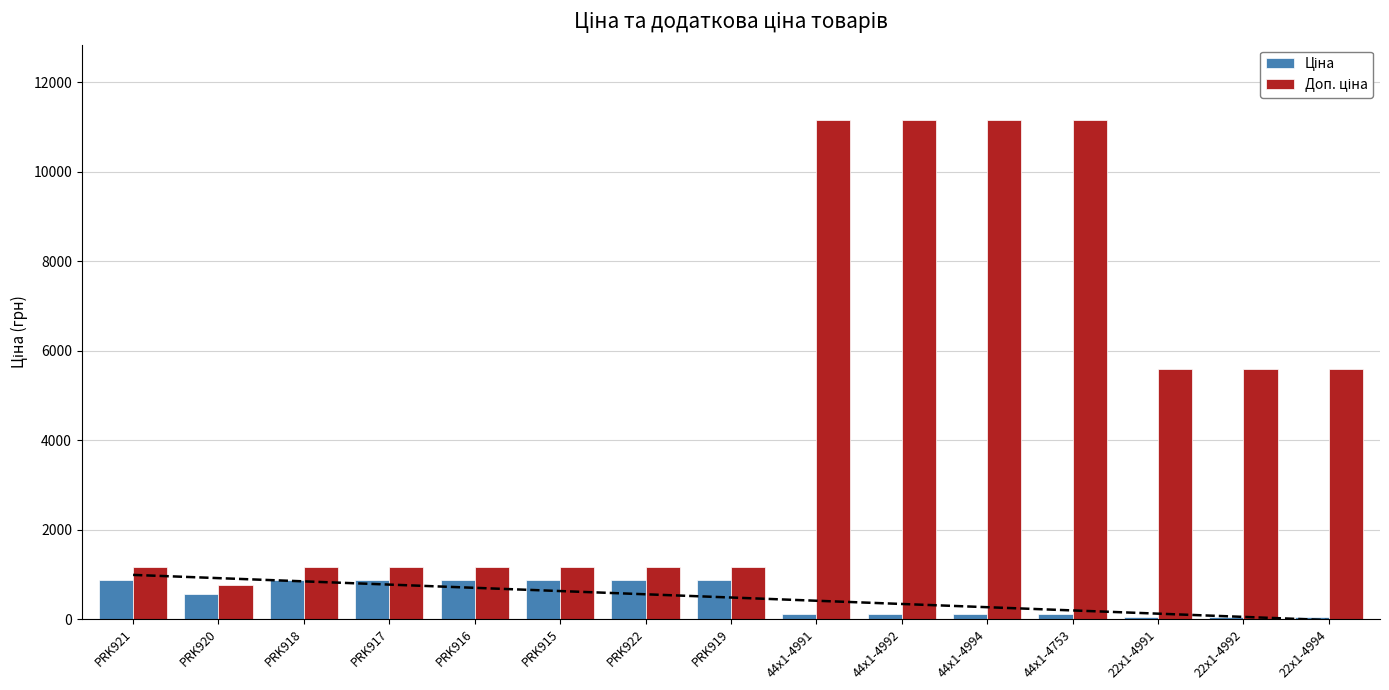

Which category has the highest value in the Доп. ціна series?

44x1-4991